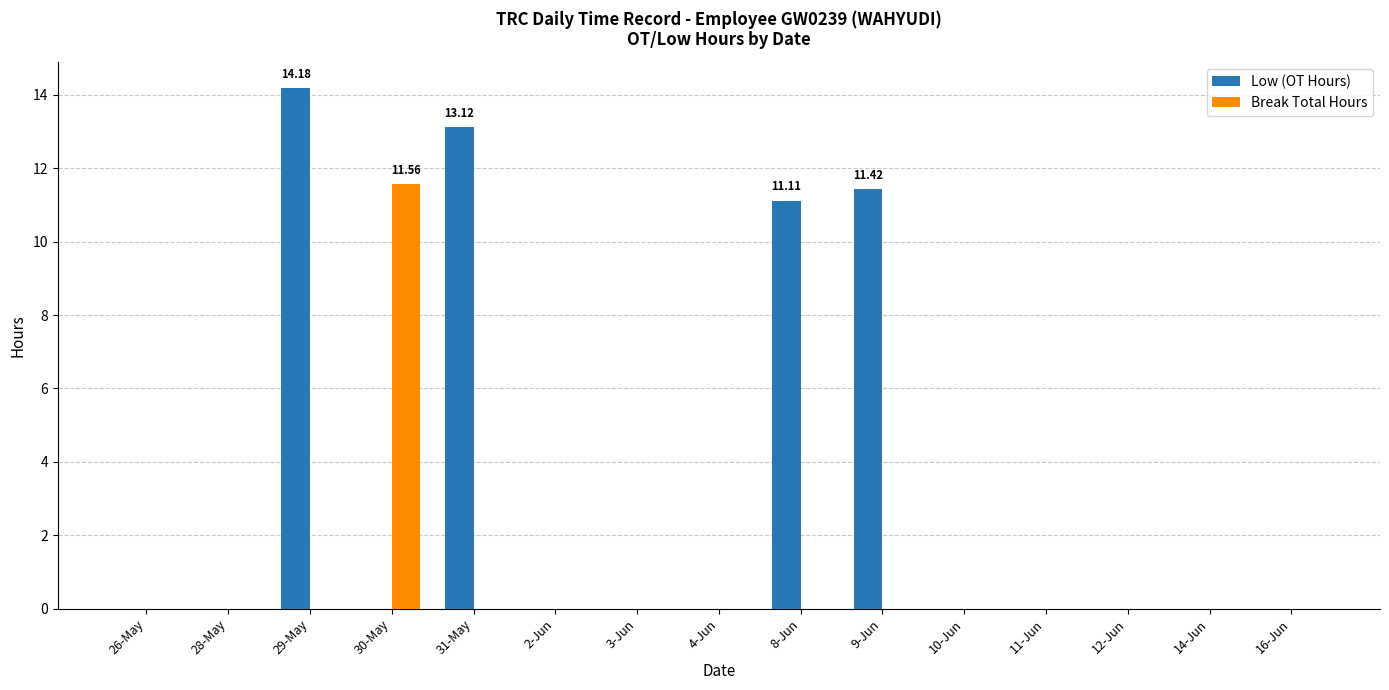

The value of Break Total Hours at 11-Jun is 0.0. True or false?

True